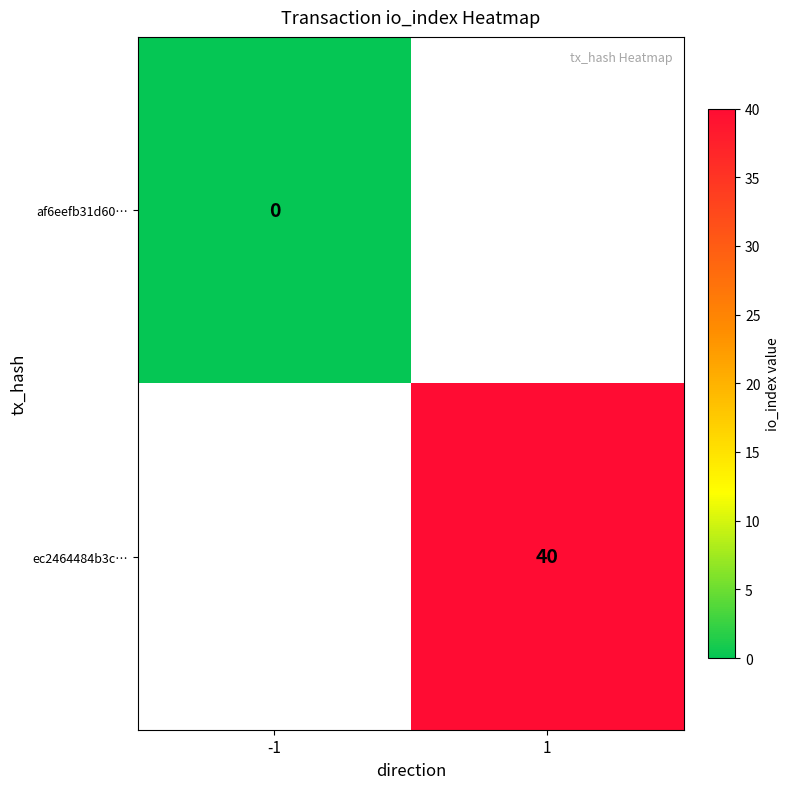

The value of ec2464484b3c… at 1 is 40.0. True or false?

True